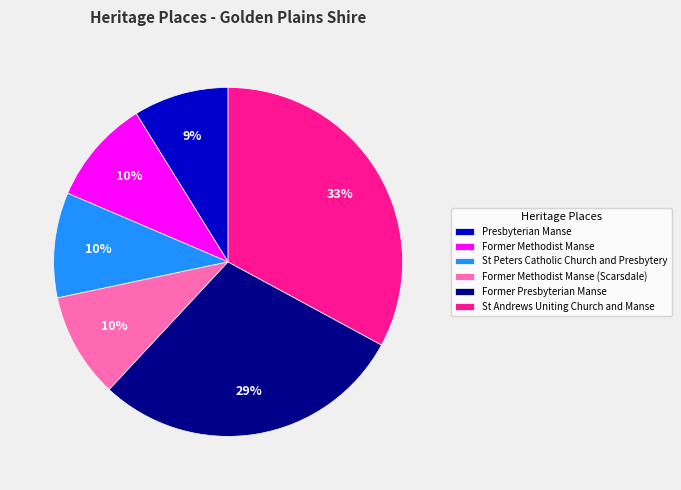

Is Former Methodist Manse the majority of the pie?

No